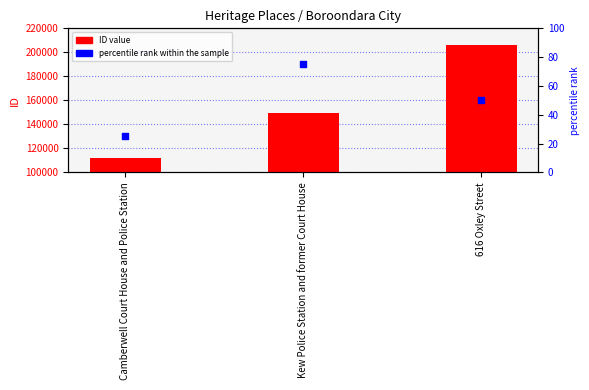

Which series contains the highest Y value?

ID